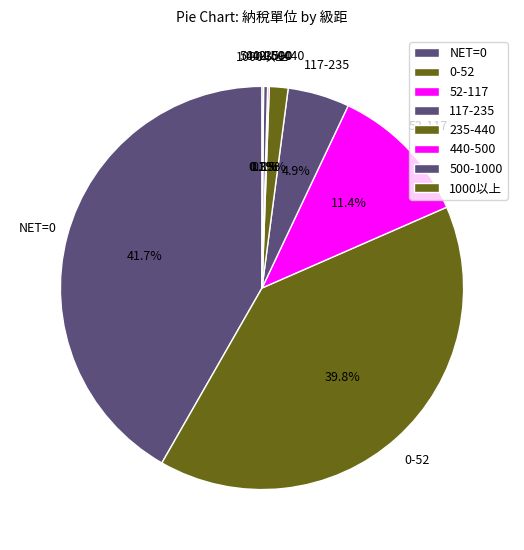

To the nearest percent, what is the difference between the largest and smallest slice percentages?

42%